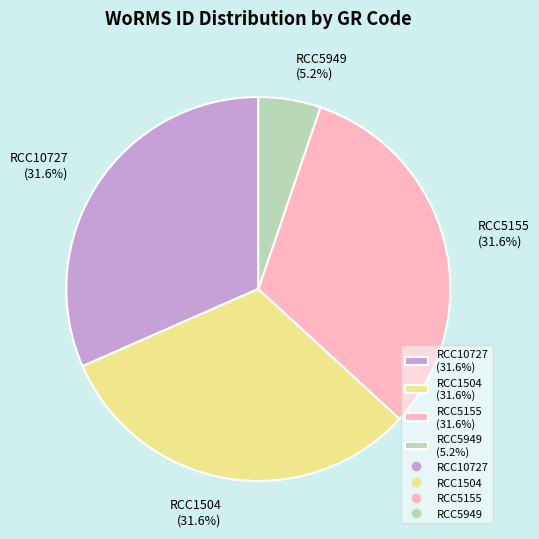

How many slices are in this pie chart?

4